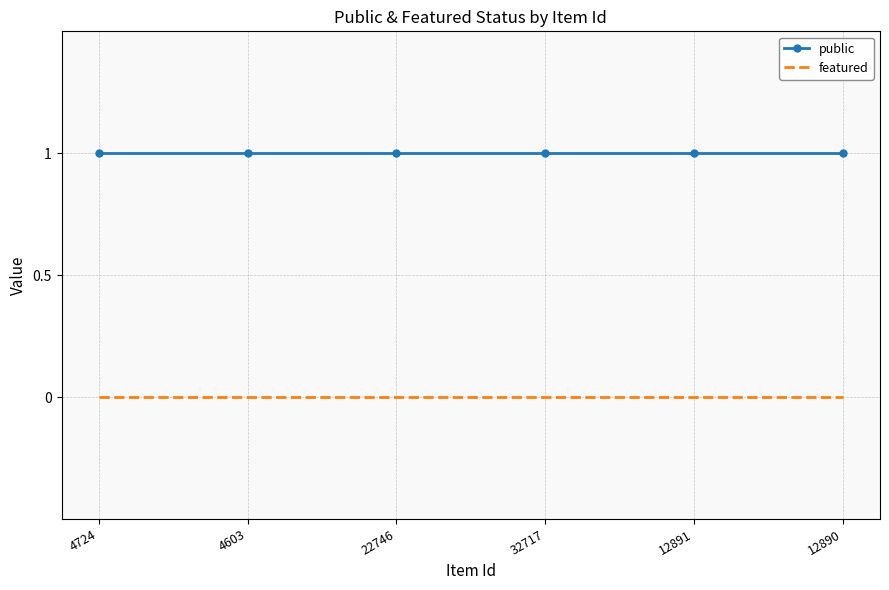

True or false: featured has a value of 0 at 22746.

True